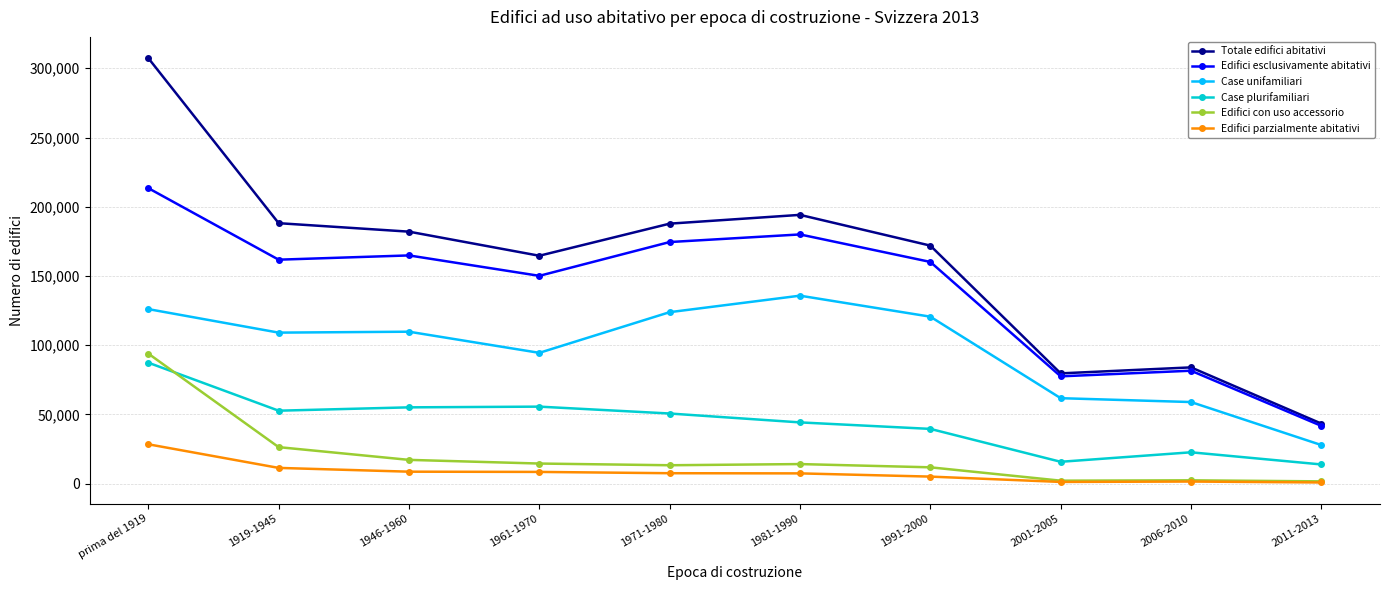

At which label does Case unifamiliari first exceed 109734?

prima del 1919